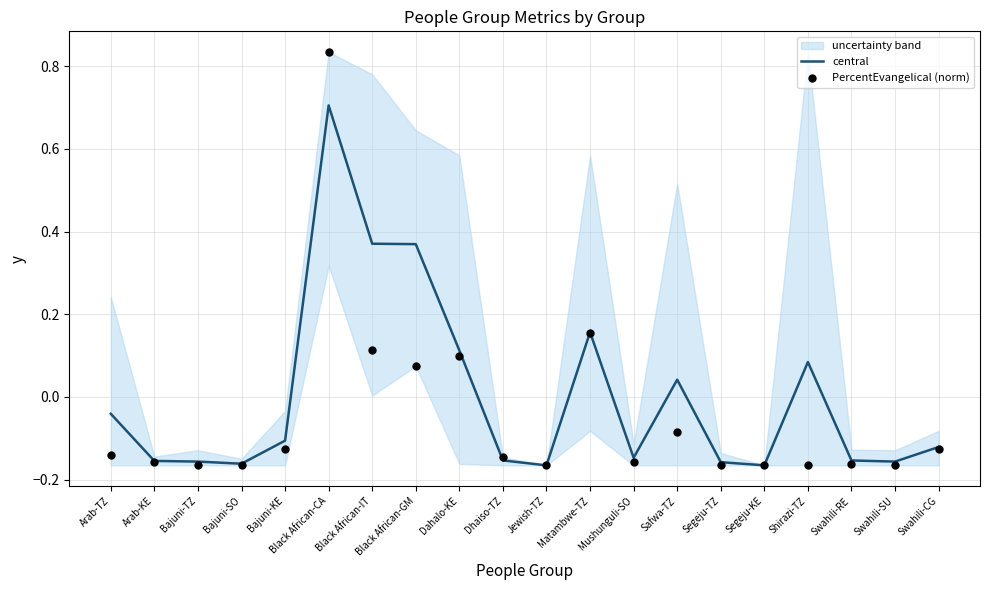

Which series has the largest Y range (max minus min)?

PercentEvangelical (norm)